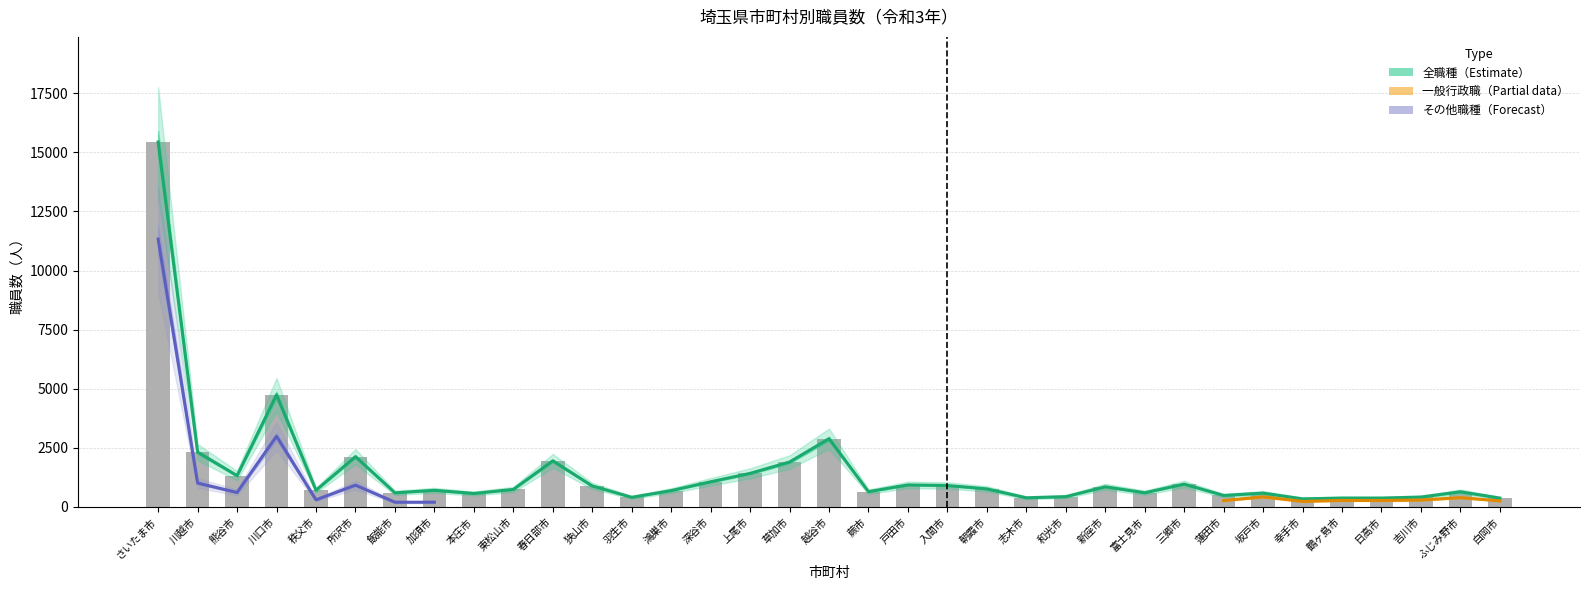

Read the 全職種 value at 朝霞市.

765